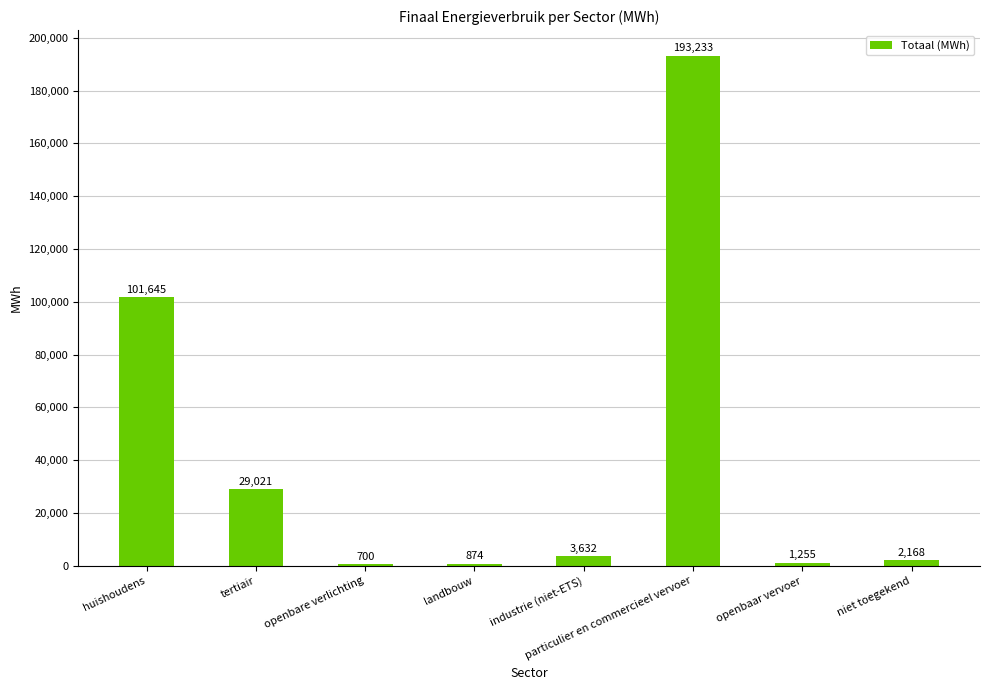

What is the greatest value displayed?

193232.8